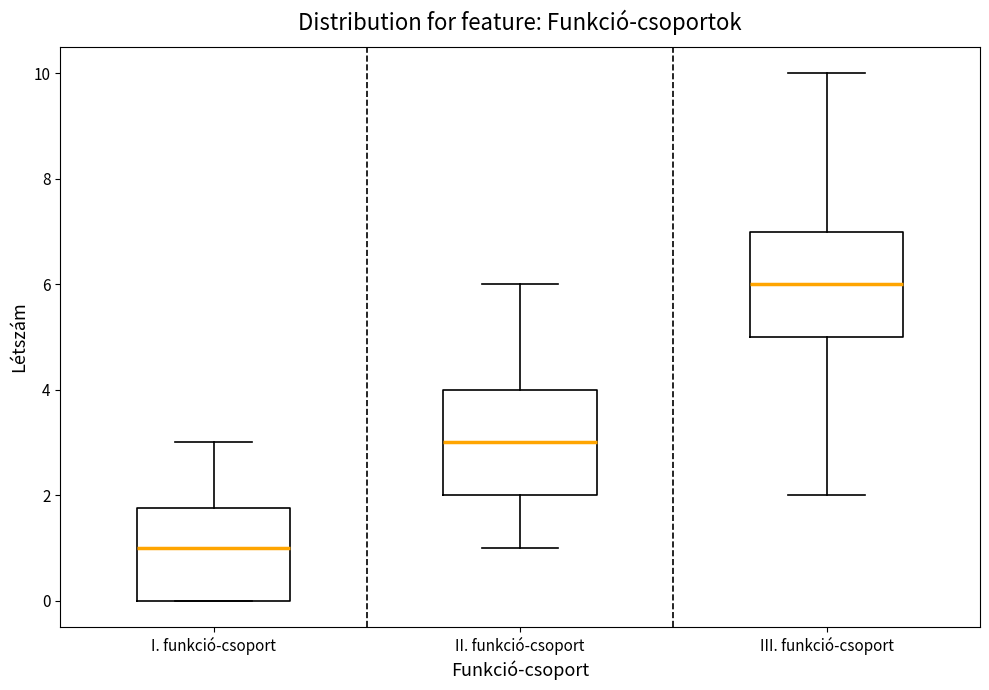

Reading left to right, transcribe this box plot: for each box, give where its median line is, the range the box spans, and where its two whiskers end, as read against the y-axis. The values are not printed on the chart, so give them approximately, as read against the axis.

I. funkció-csoport: median 1.0, box 0.0 to 1.8, whiskers 0.0 to 3.0
II. funkció-csoport: median 3.0, box 2.0 to 4.0, whiskers 1.0 to 6.0
III. funkció-csoport: median 6.0, box 5.0 to 7.0, whiskers 2.0 to 10.0